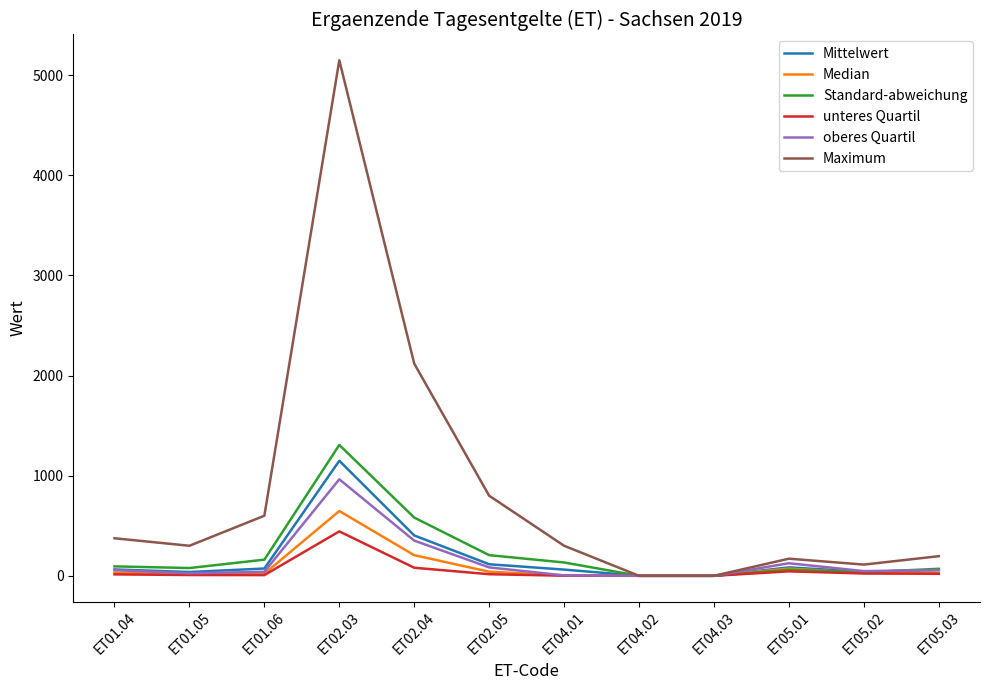

Which category has the highest value in the oberes Quartil series?

ET02.03